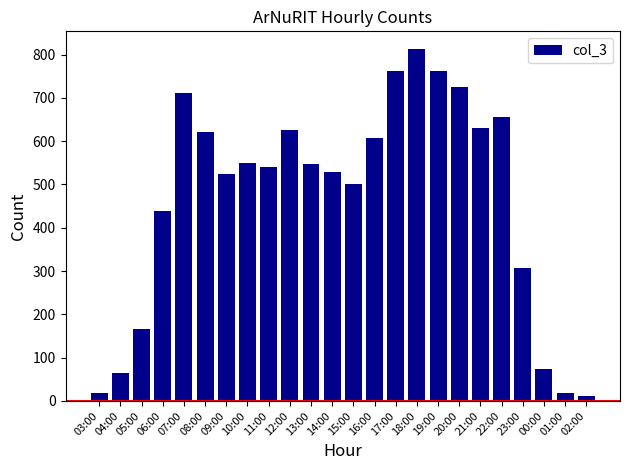

Where is the data nearest to the value 412?

06:00